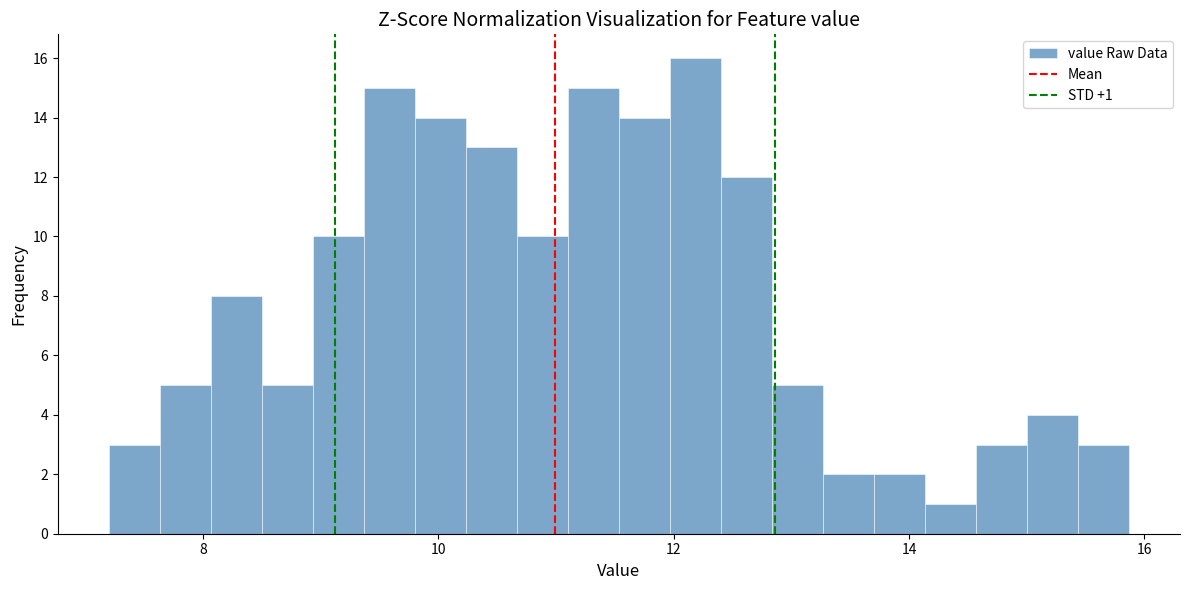

Read against the x-axis, roughly where is the centre of the tallest bar?

12.2